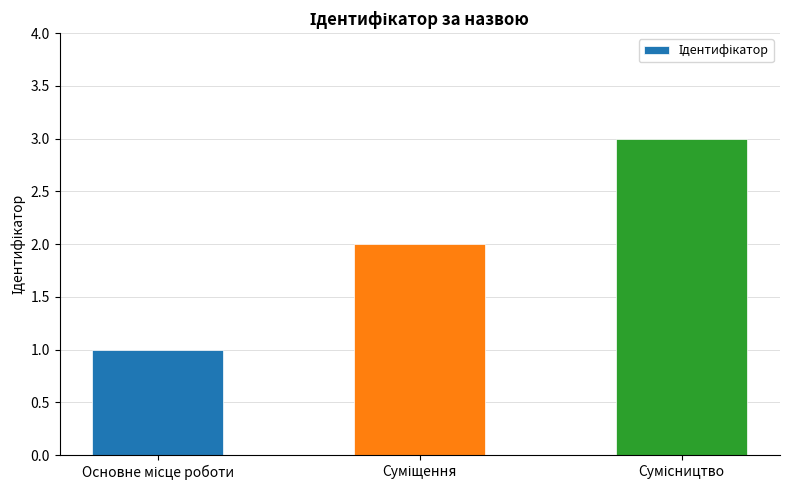

How many values are below 2?

1